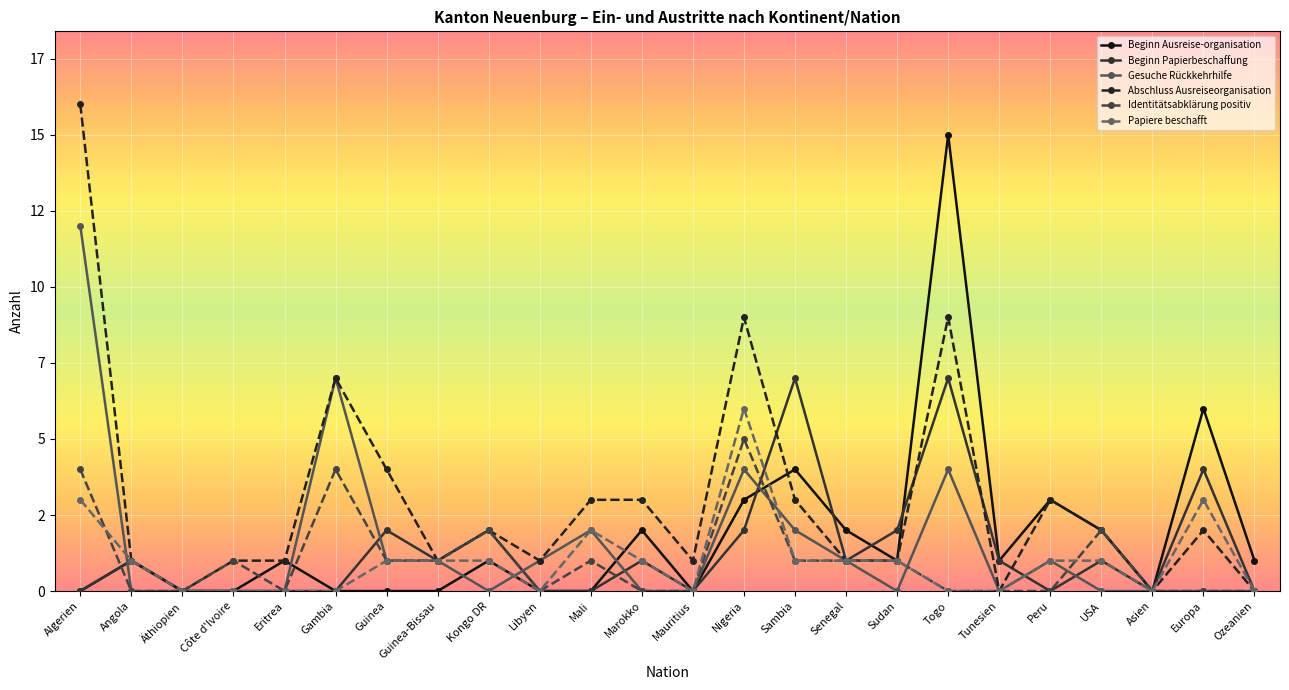

What is the label of the 24th point from the right?

Algerien